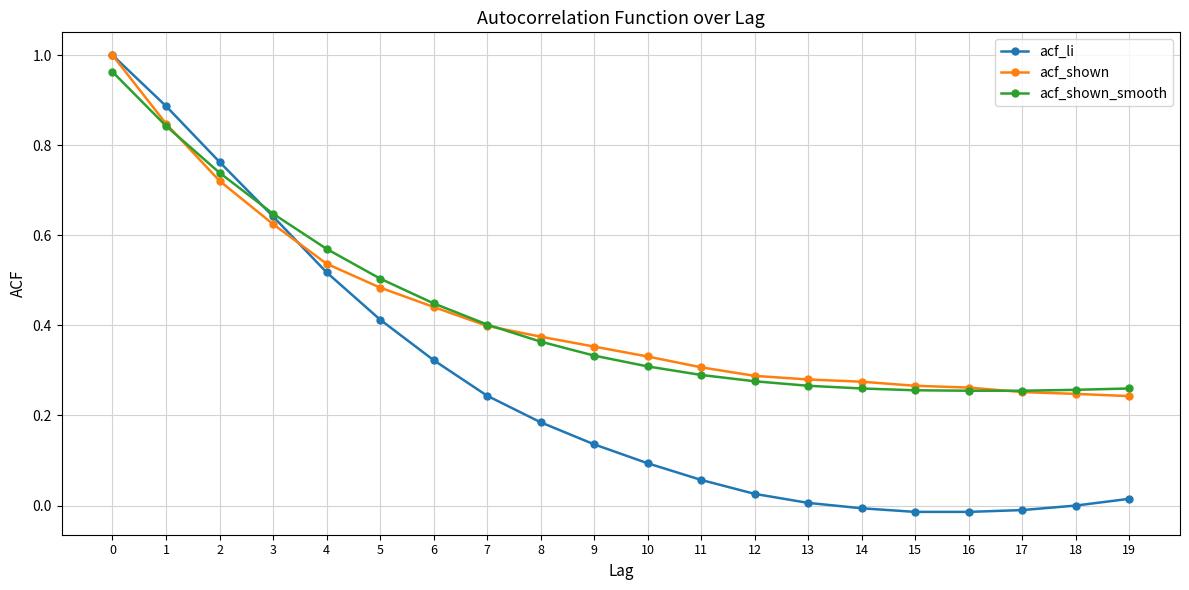

What is the sum of all acf_li values?

5.3